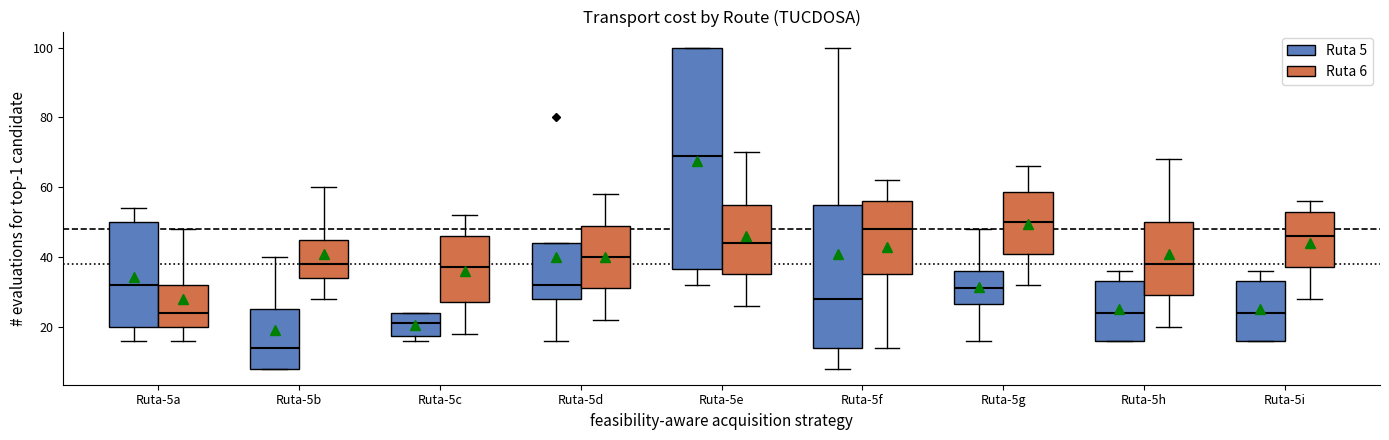

Reading left to right, transcribe this box plot: for each box, give where its median line is, the range the box spans, and where its two whiskers end, as read against the y-axis. The values are not printed on the chart, so give them approximately, as read against the axis.

Ruta-5a (Ruta 5): median 32, box 20 to 50, whiskers 16 to 54
Ruta-5a (Ruta 6): median 24, box 20 to 32, whiskers 16 to 48
Ruta-5b (Ruta 5): median 14, box 8 to 26, whiskers 8 to 40
Ruta-5b (Ruta 6): median 38, box 34 to 46, whiskers 28 to 60
Ruta-5c (Ruta 5): median 22, box 18 to 24, whiskers 16 to 24
Ruta-5c (Ruta 6): median 38, box 28 to 46, whiskers 18 to 52
Ruta-5d (Ruta 5): median 32, box 28 to 44, whiskers 16 to 44
Ruta-5d (Ruta 6): median 40, box 32 to 50, whiskers 22 to 58
Ruta-5e (Ruta 5): median 70, box 36 to 100, whiskers 32 to 100
Ruta-5e (Ruta 6): median 44, box 36 to 56, whiskers 26 to 70
Ruta-5f (Ruta 5): median 28, box 14 to 56, whiskers 8 to 100
Ruta-5f (Ruta 6): median 48, box 36 to 56, whiskers 14 to 62
Ruta-5g (Ruta 5): median 32, box 26 to 36, whiskers 16 to 48
Ruta-5g (Ruta 6): median 50, box 42 to 58, whiskers 32 to 66
Ruta-5h (Ruta 5): median 24, box 16 to 34, whiskers 16 to 36
Ruta-5h (Ruta 6): median 38, box 30 to 50, whiskers 20 to 68
Ruta-5i (Ruta 5): median 24, box 16 to 34, whiskers 16 to 36
Ruta-5i (Ruta 6): median 46, box 38 to 54, whiskers 28 to 56